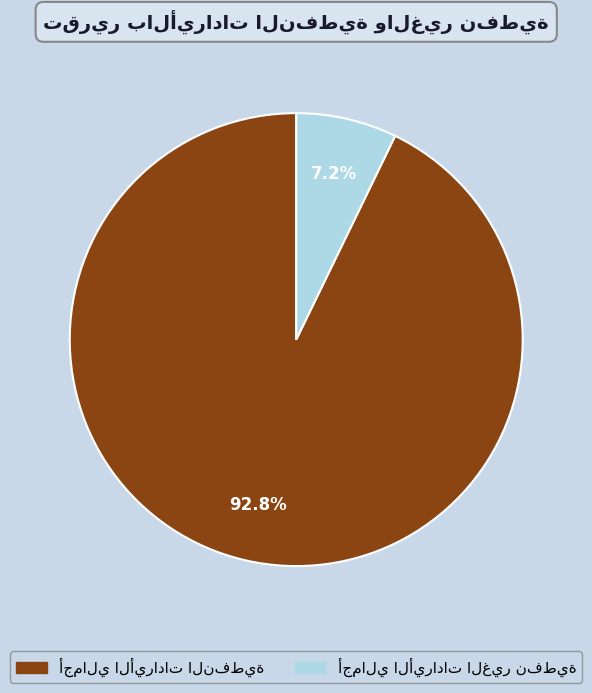

Is there a majority slice in this chart?

Yes